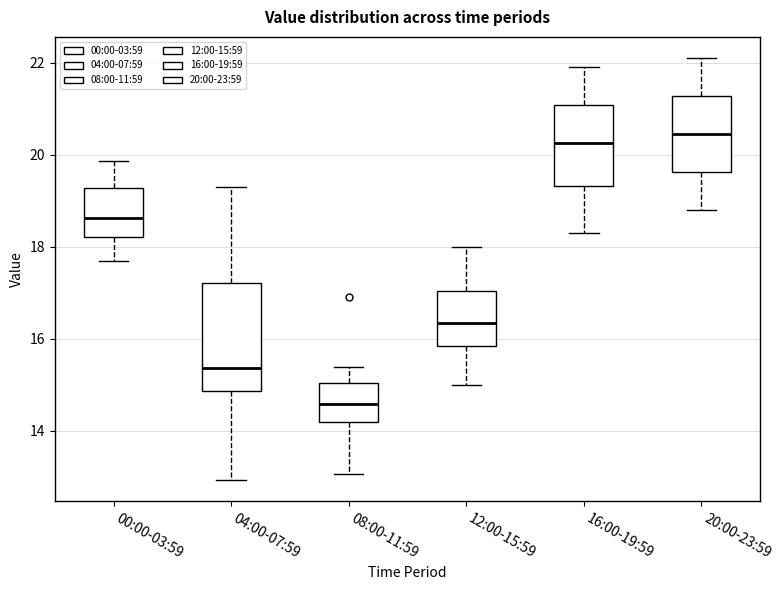

Which box has the highest median line?

20:00-23:59